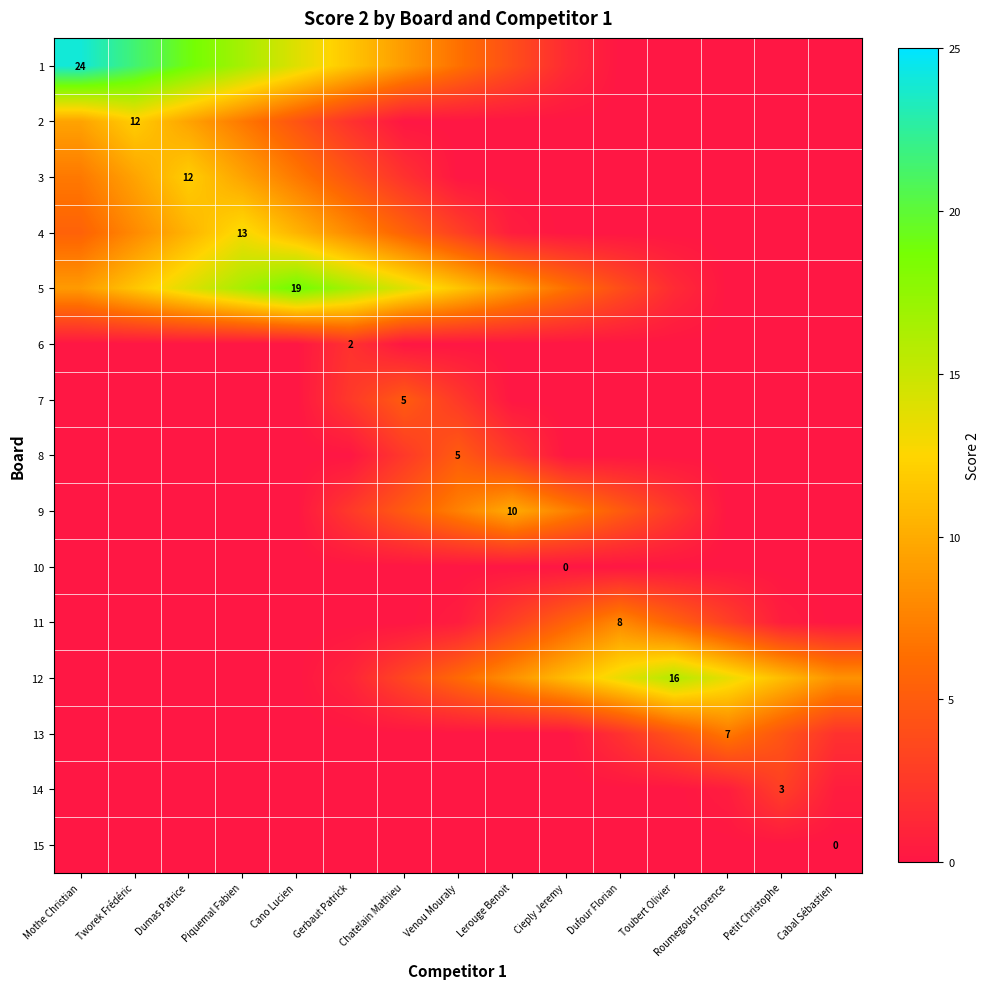

What is the spread (max minus min) of values at Cieply Jeremy?

11.0